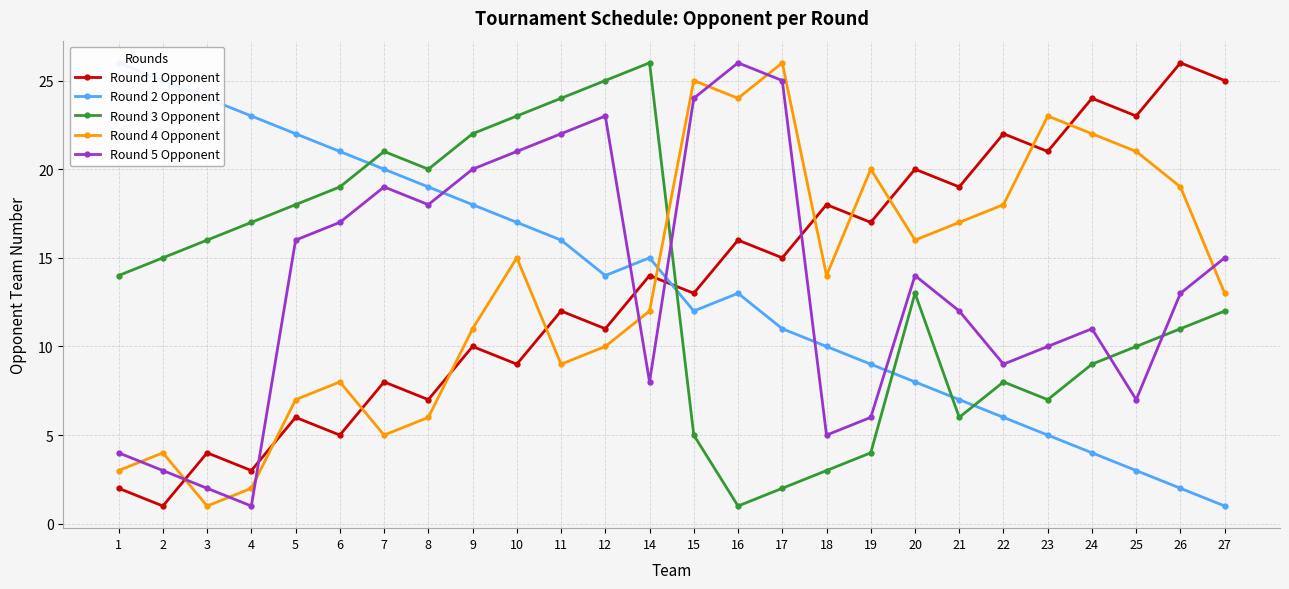

What is the value of the Round 3 Opponent point at the 24th from the left?

10